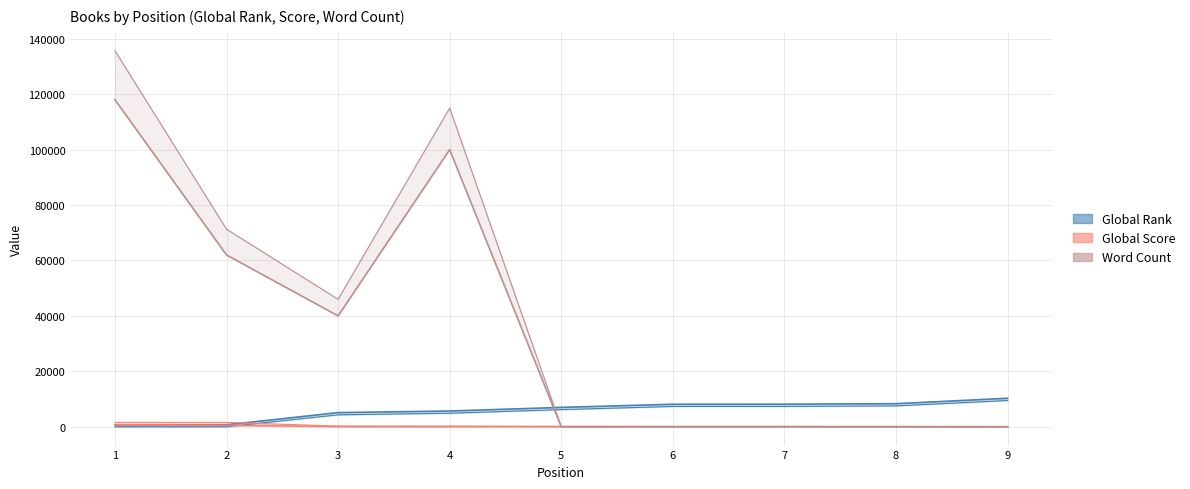

How many distinct data groups are displayed?

3